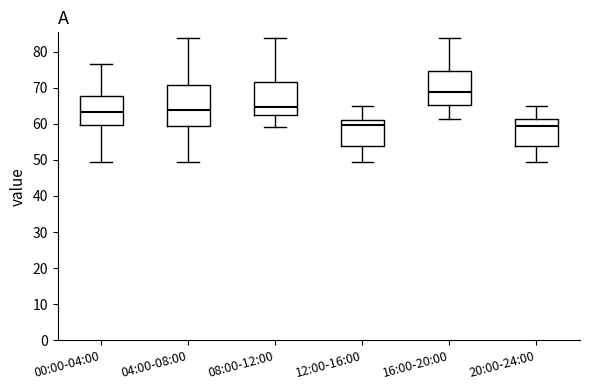

Which box has the highest median line?

16:00-20:00